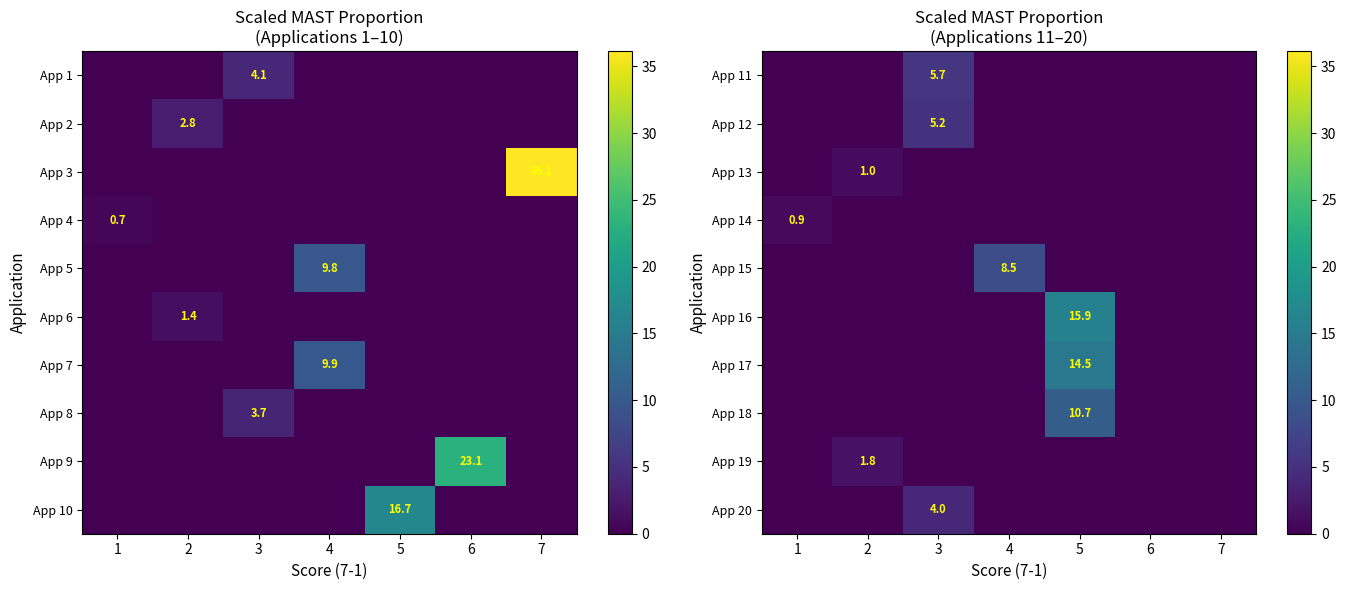

Is it true that App 11 equals 0.0 at 7?

True